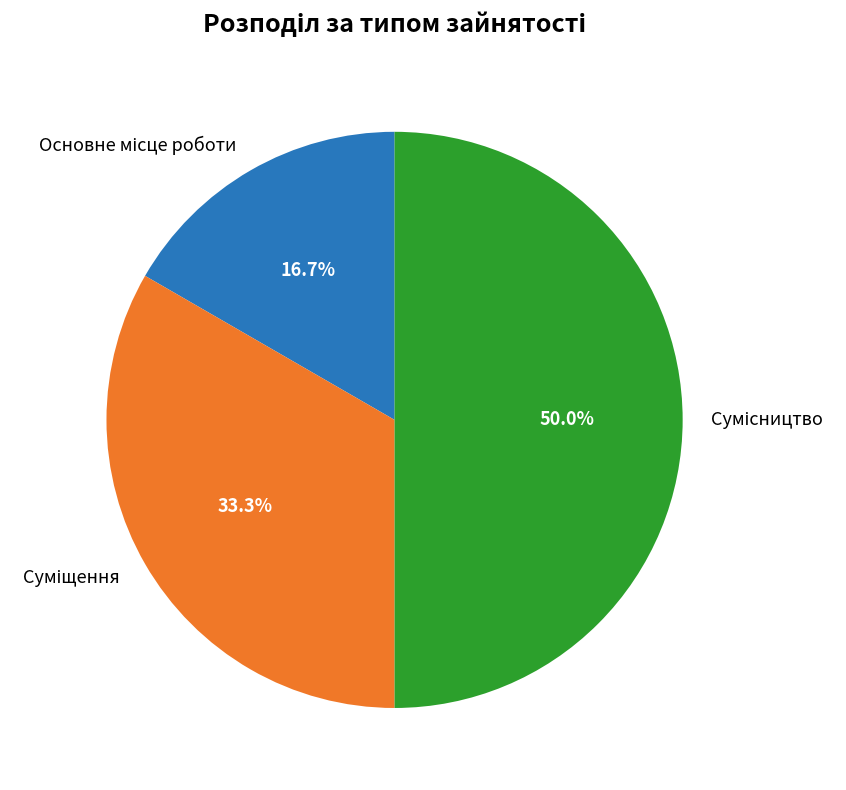

How many segments does this pie chart have?

3